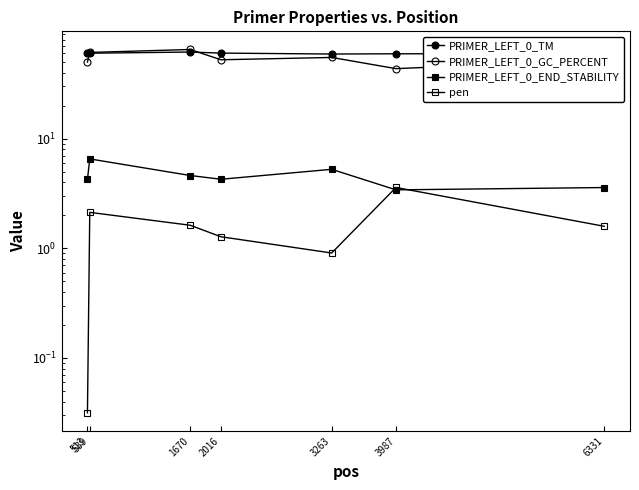

True or false: pen and PRIMER_LEFT_0_TM intersect in this chart.

False